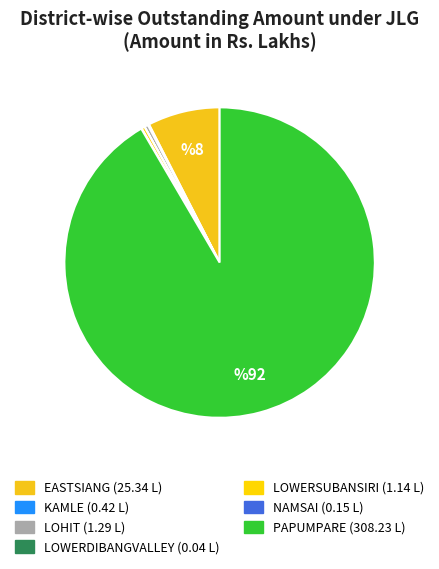

To the nearest percent, what is the combined percentage of NAMSAI and EASTSIANG?

8%